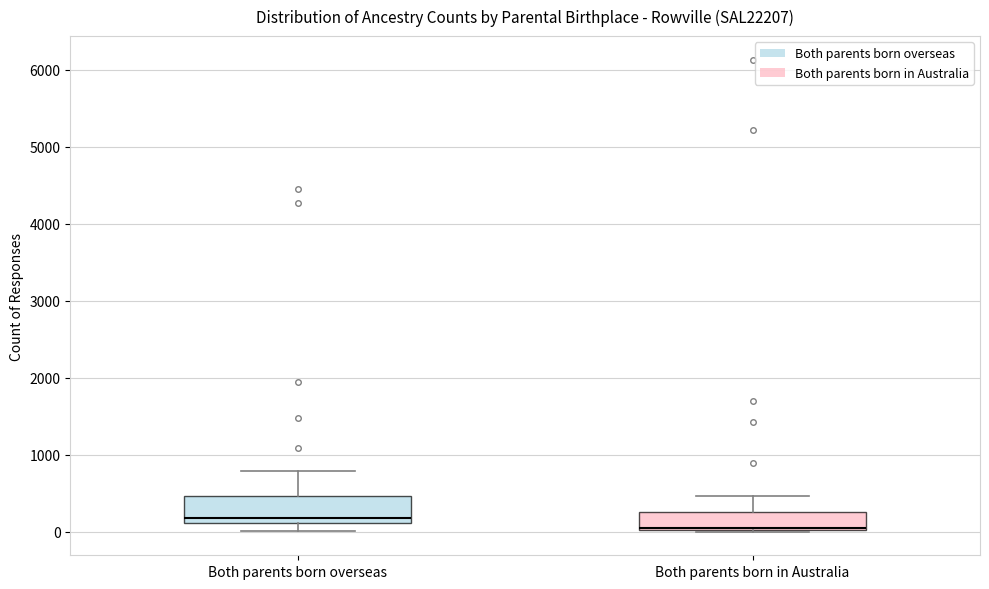

Which box's median line is the lowest?

Both parents born in Australia